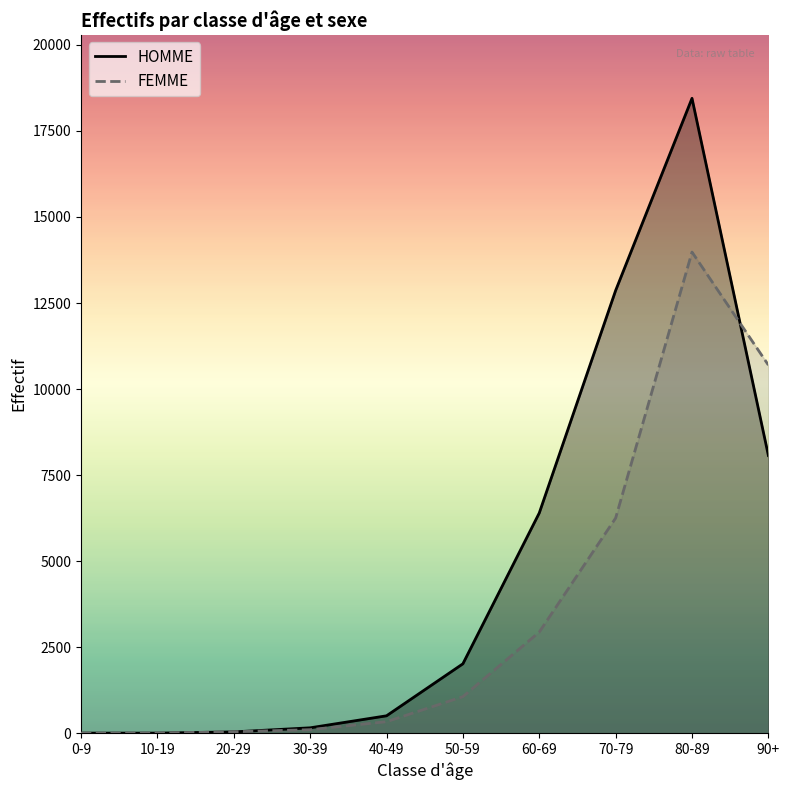

Rank the categories by FEMME value from lowest to highest.

0-9, 10-19, 20-29, 30-39, 40-49, 50-59, 60-69, 70-79, 90+, 80-89